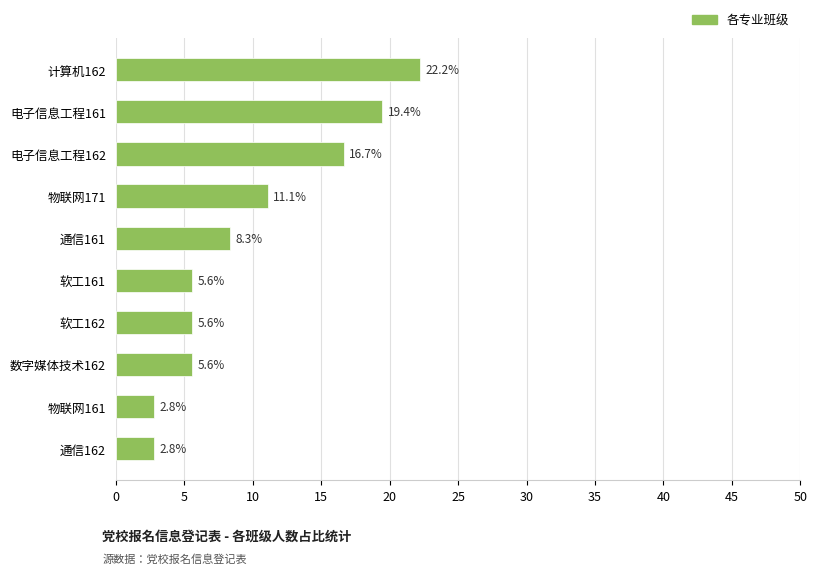

True or false: the data shows 11.1 at 物联网171.

True